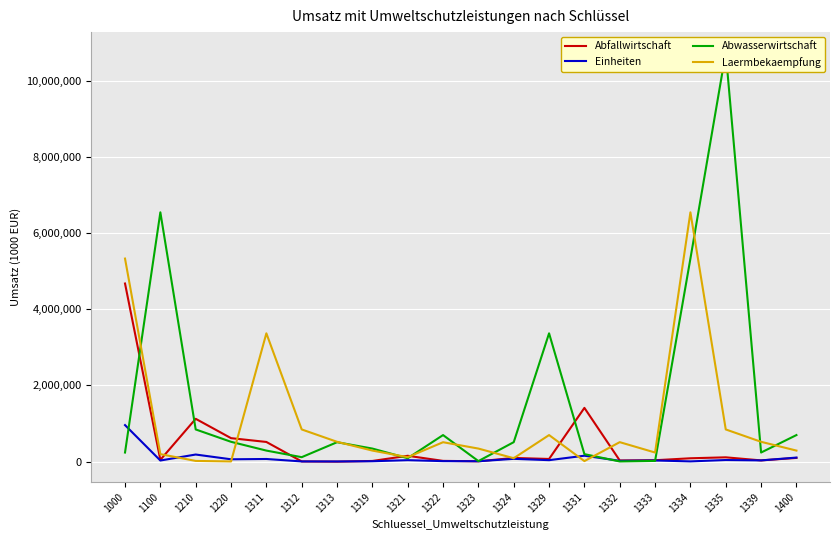

What is the average value of the Laermbekaempfung series?

1065796